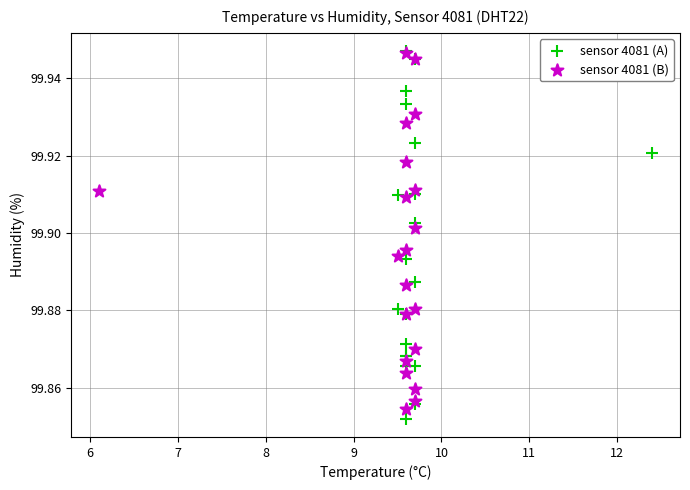

What are all the series names shown in the legend?

sensor 4081 (A), sensor 4081 (B)